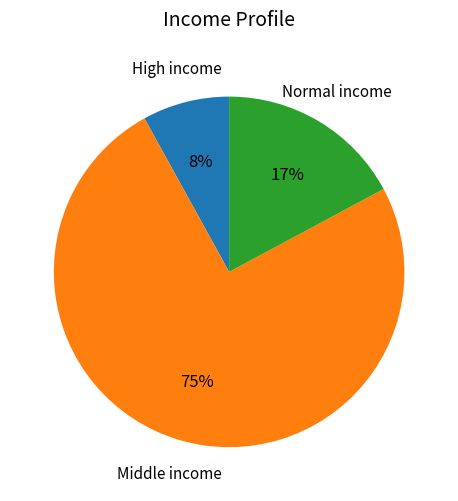

Count the number of slices in the pie.

3